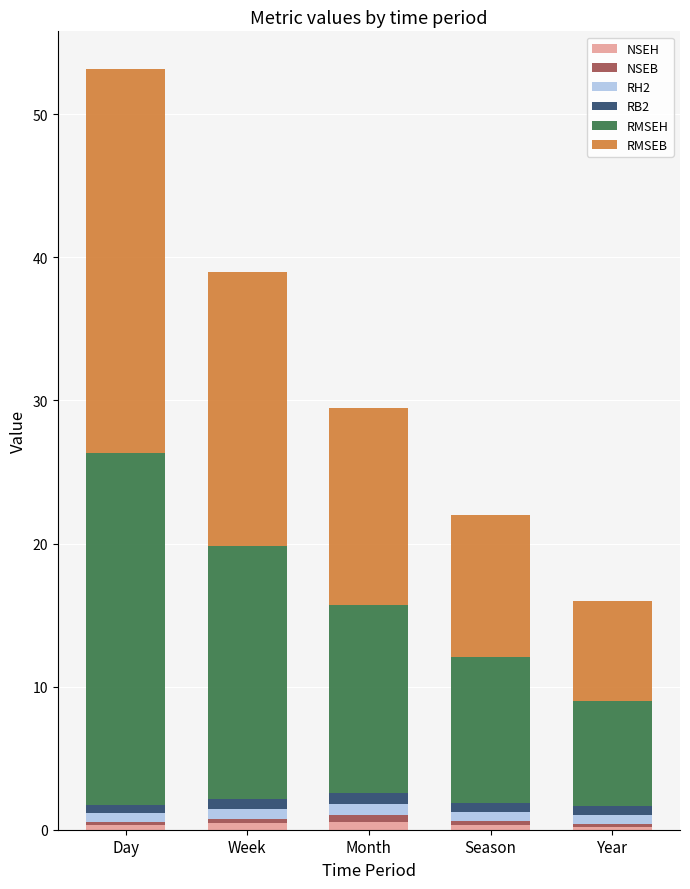

At which category is the sum across all series the highest?

Day